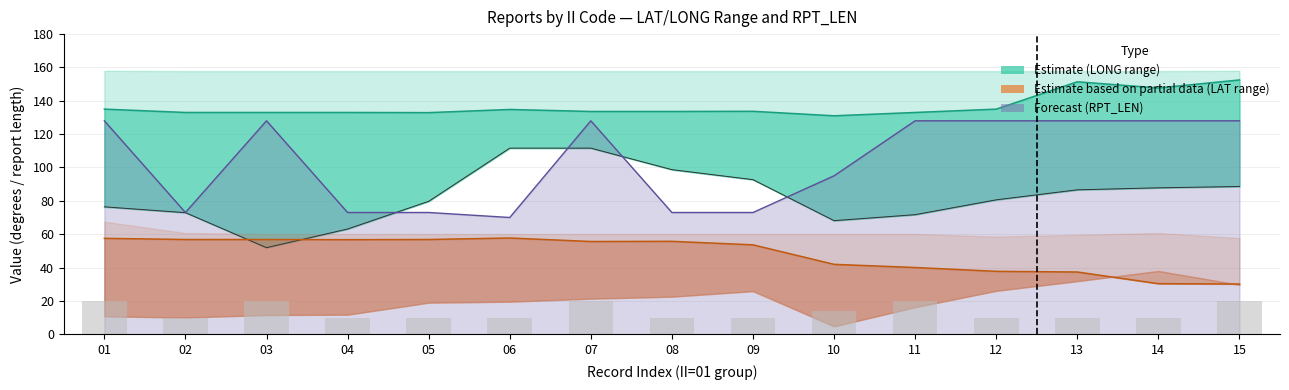

Are the bars horizontal?

No